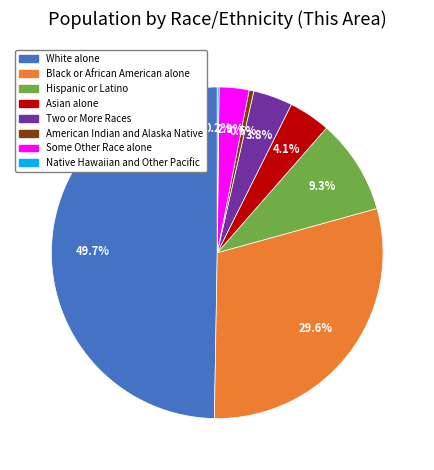

Between Asian alone and American Indian and Alaska Native, which is larger?

Asian alone